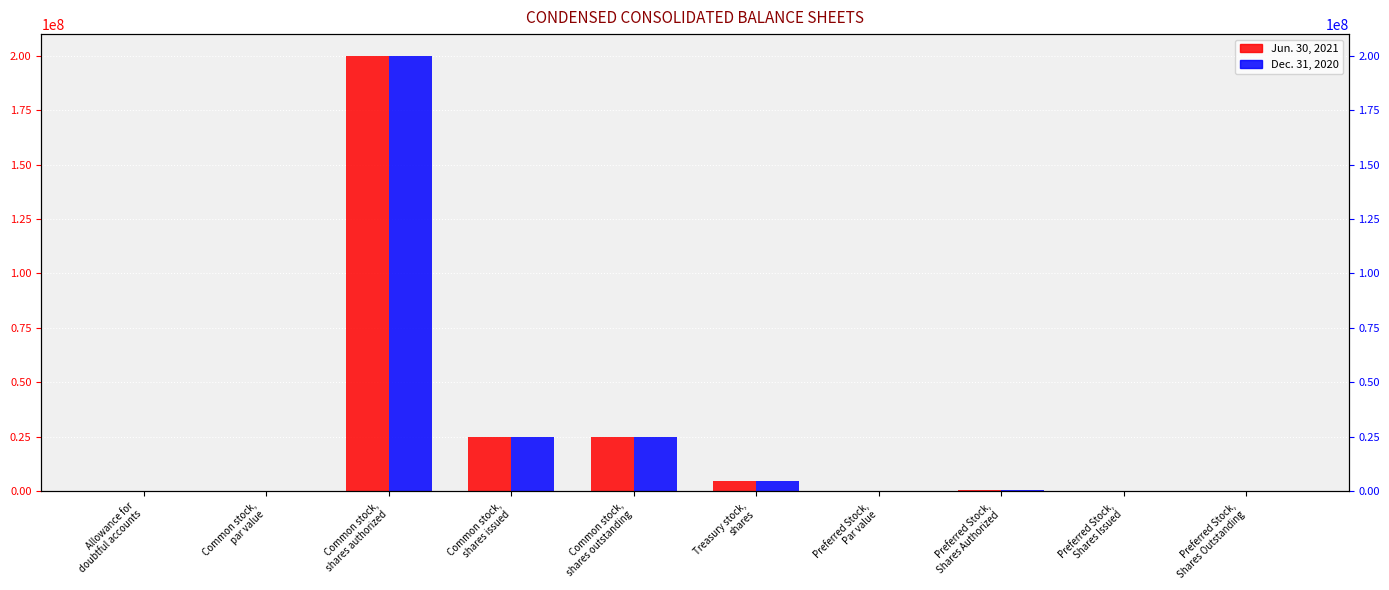

How many series are shown in this chart?

2